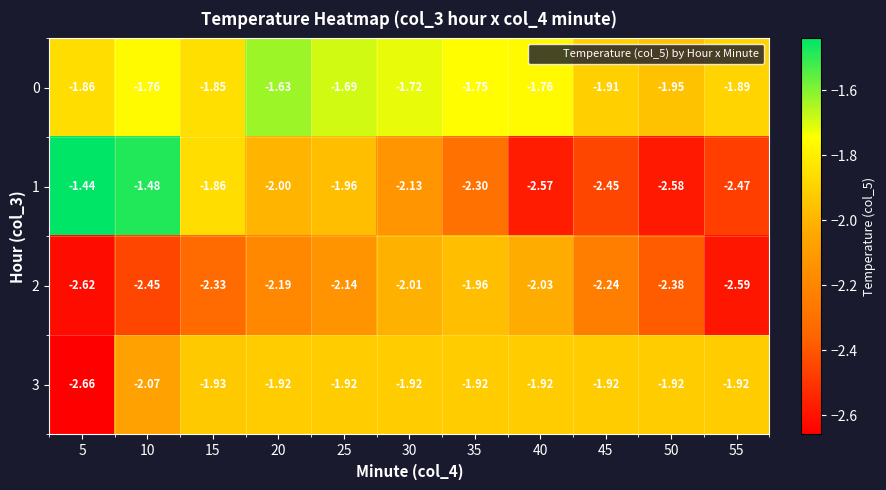

Which series has the widest spread of values?

1